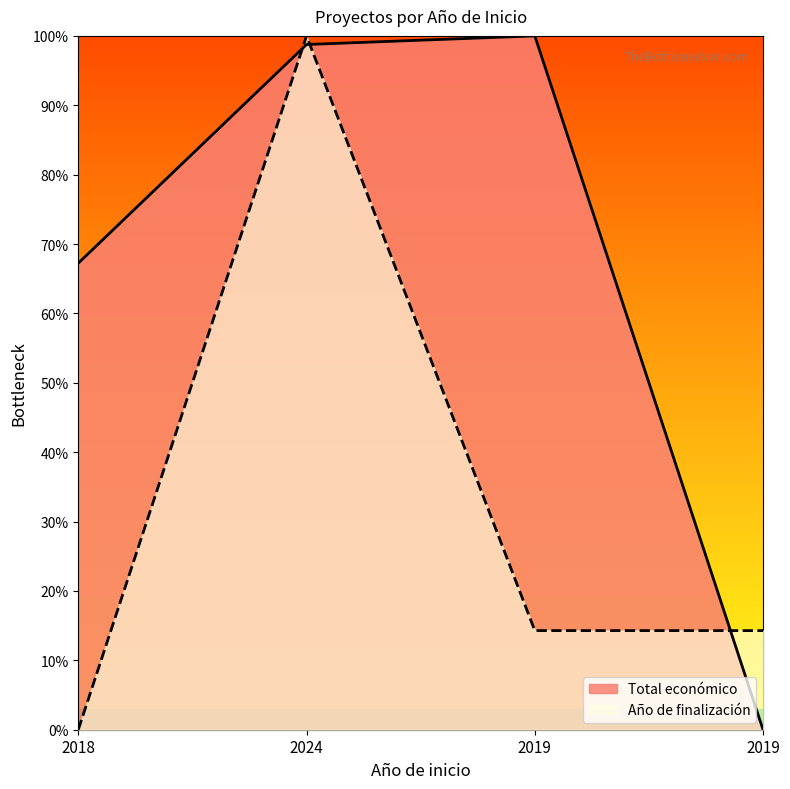

How many values in the Año de finalización series exceed 0?

3